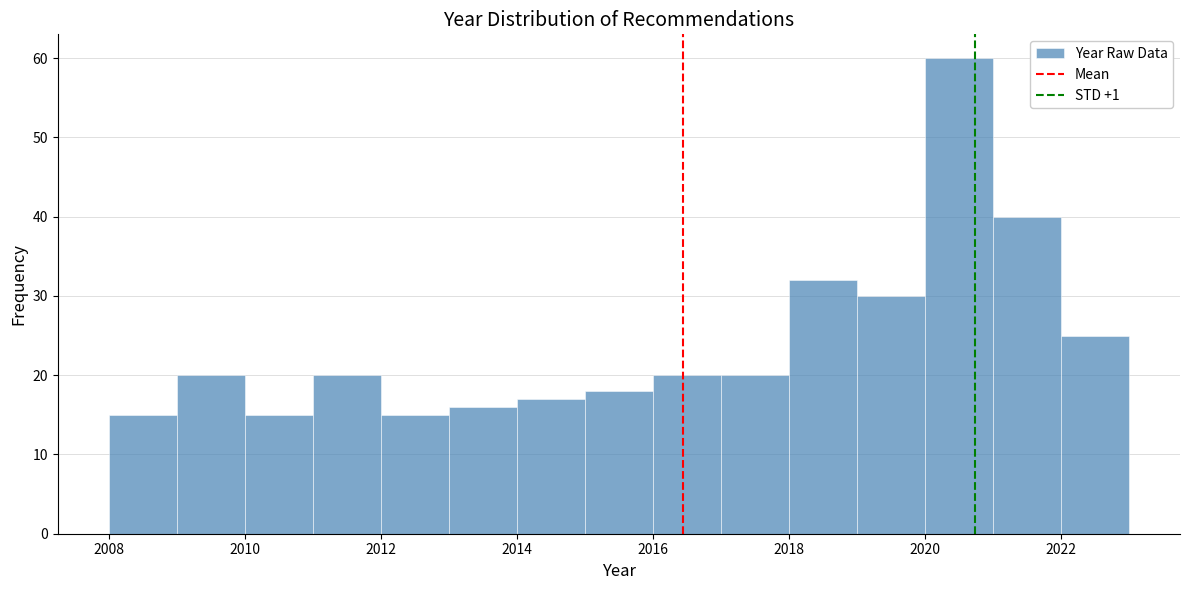

Reading left to right, list every bar in this chart as the range it spans on the x-axis followed by its height. The values are not printed on the chart, so give them approximately, as read against the axis.

2008 to 2009: 15
2009 to 2010: 20
2010 to 2011: 15
2011 to 2012: 20
2012 to 2013: 15
2013 to 2014: 16
2014 to 2015: 17
2015 to 2016: 18
2016 to 2017: 20
2017 to 2018: 20
2018 to 2019: 32
2019 to 2020: 30
2020 to 2021: 60
2021 to 2022: 40
2022 to 2023: 25